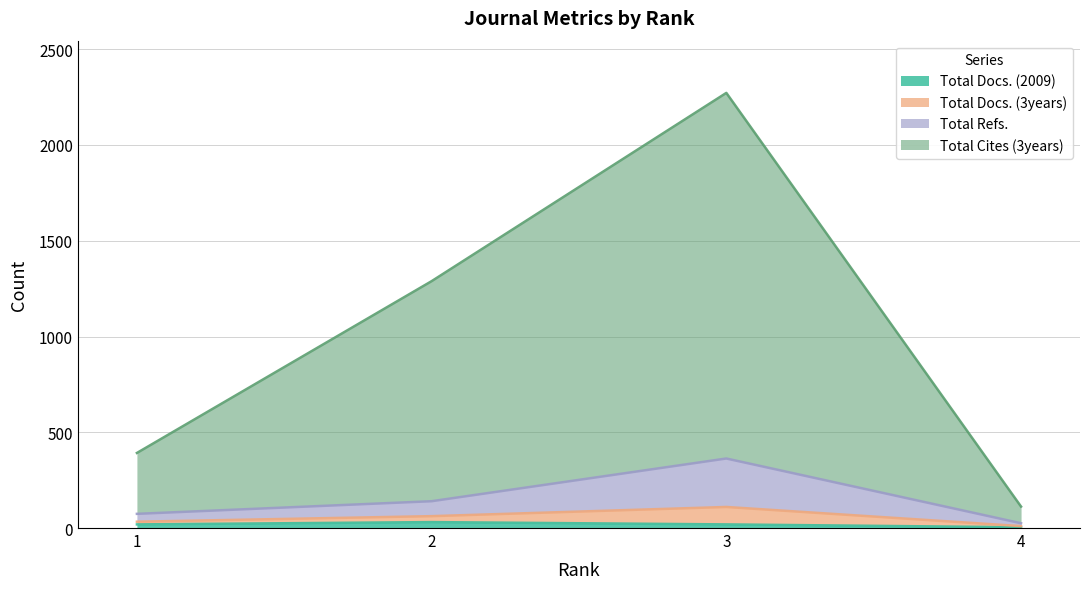

Does the chart have visible grid lines?

Yes